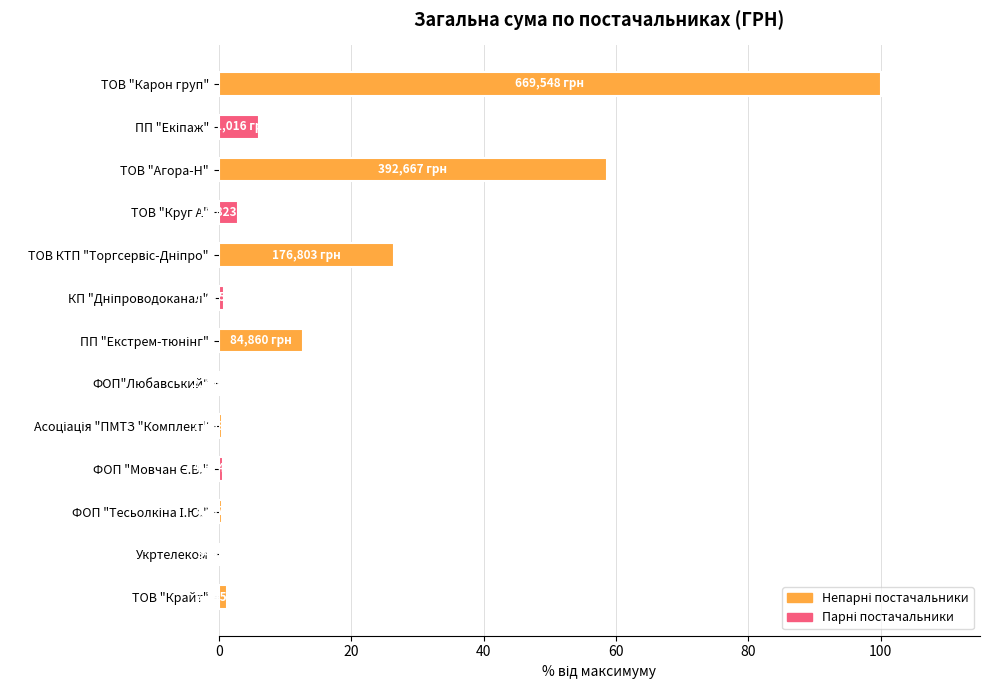

What is the sum of all values?

211.0